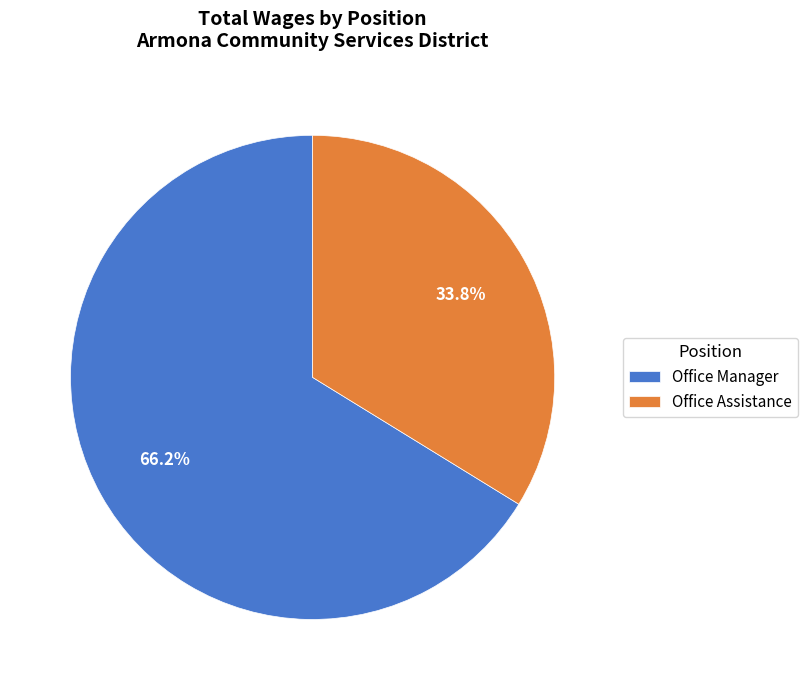

What is the majority slice?

Office Manager